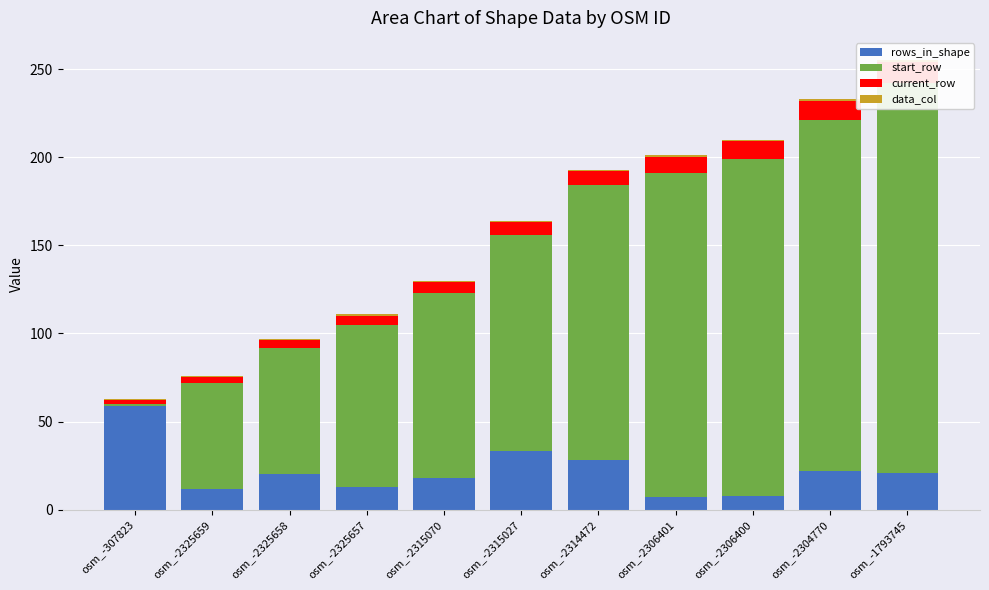

Read the data_col value at osm_-2306400.

1